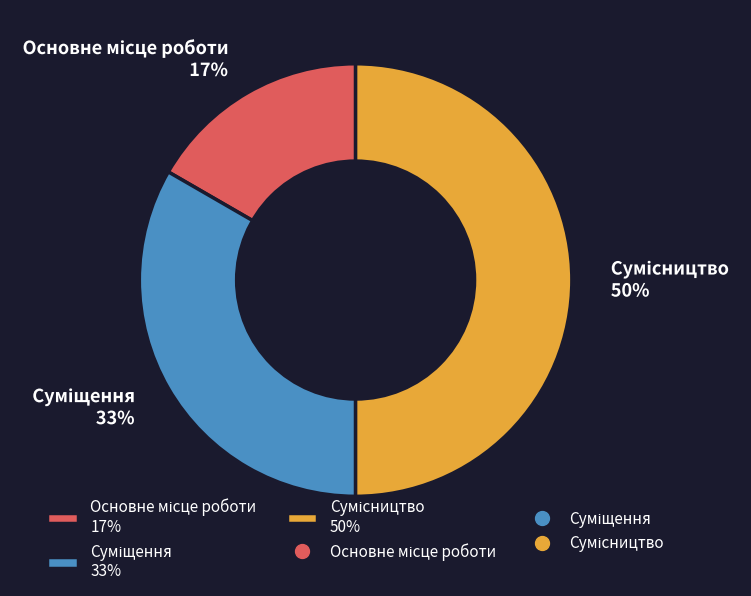

To the nearest percent, what is the average slice percentage?

33%